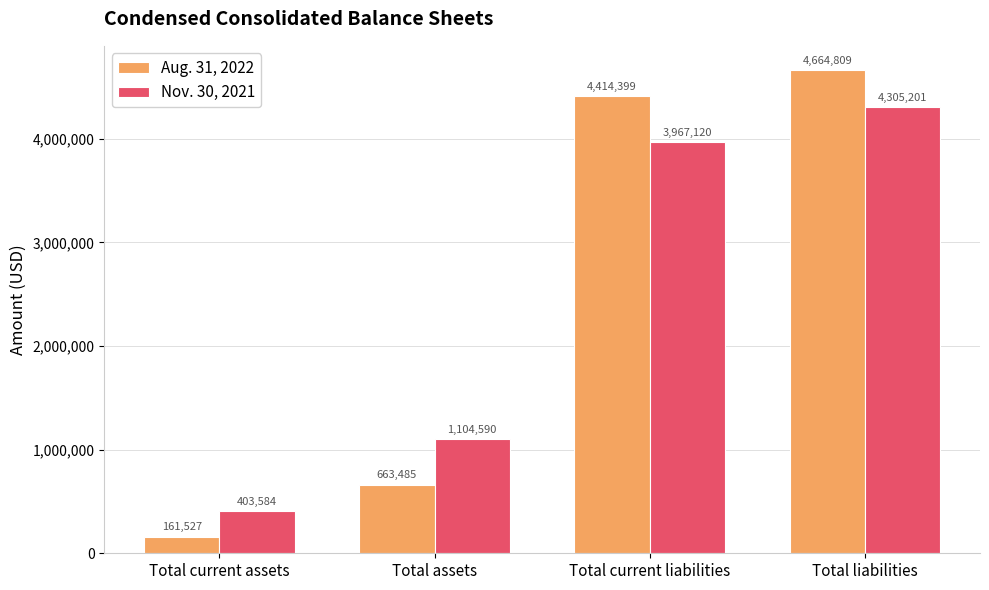

Which series has the largest total across all categories?

Aug. 31, 2022